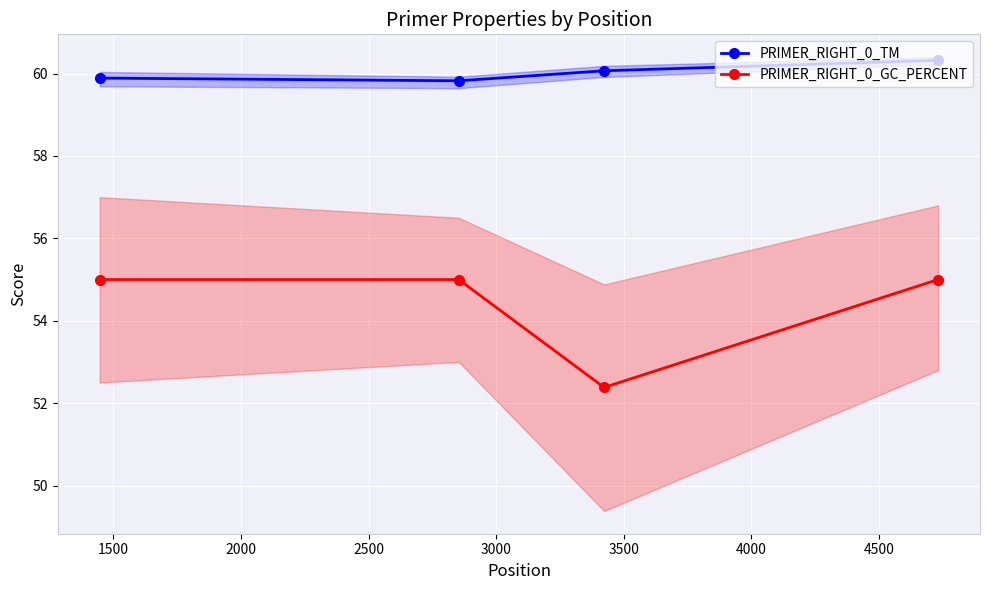

What is the value of the PRIMER_RIGHT_0_GC_PERCENT point at the 3rd from the left?

52.4